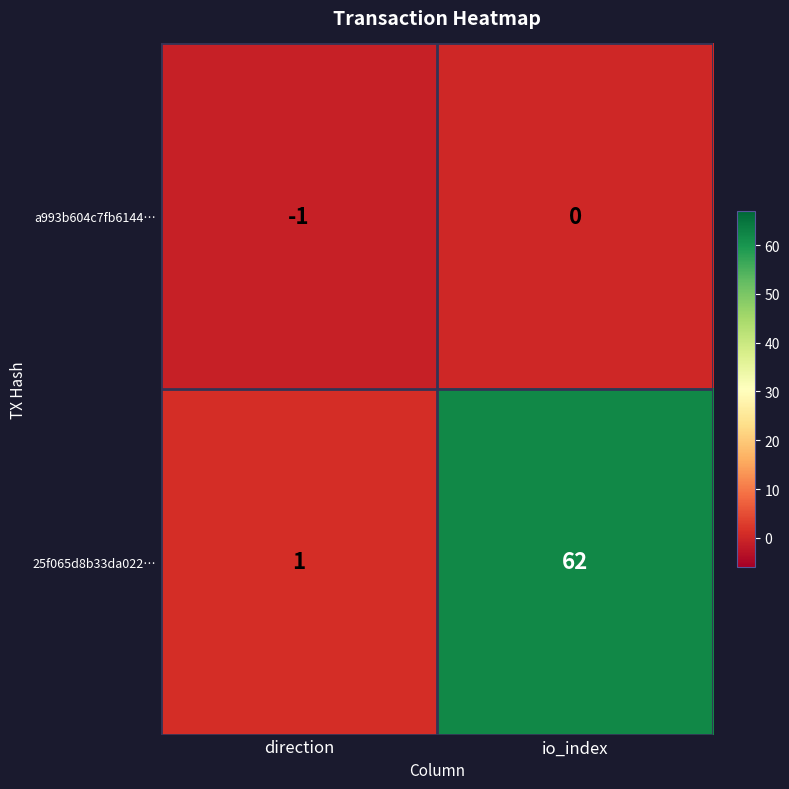

Which series has the widest spread of values?

25f065d8b33da022…